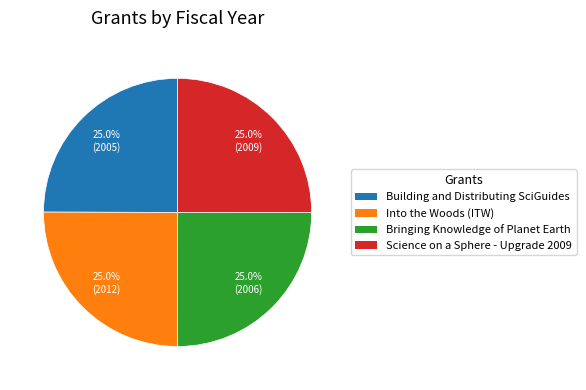

Does Building and Distributing SciGuides account for over 50% of the chart?

No